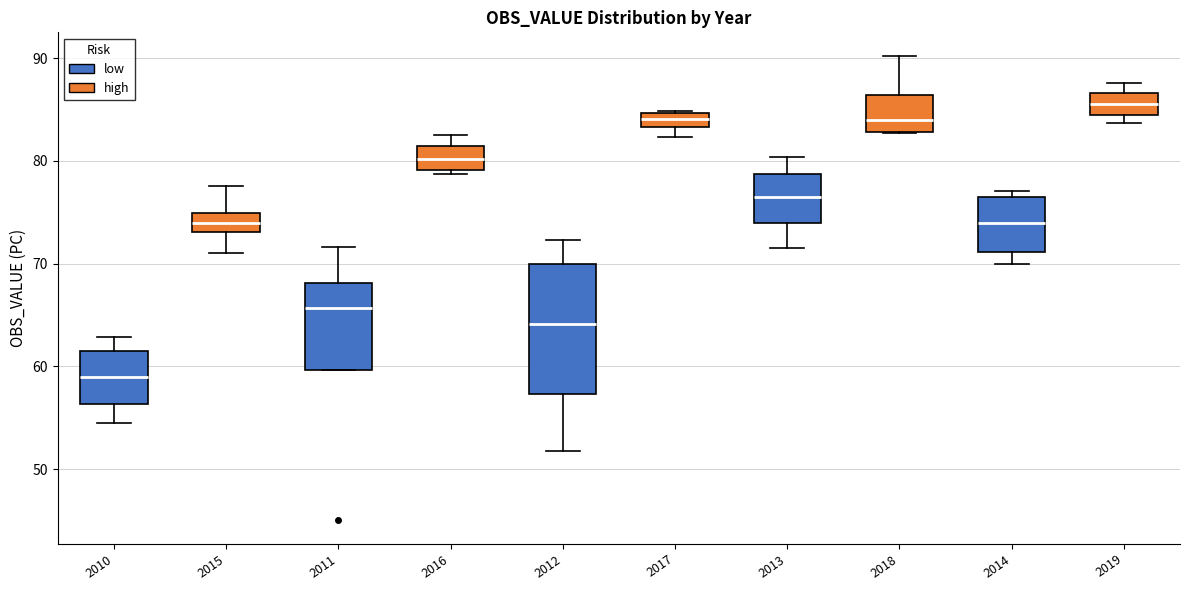

Comparing the boxes themselves (not the whiskers), which one is the tallest?

2017 (low)